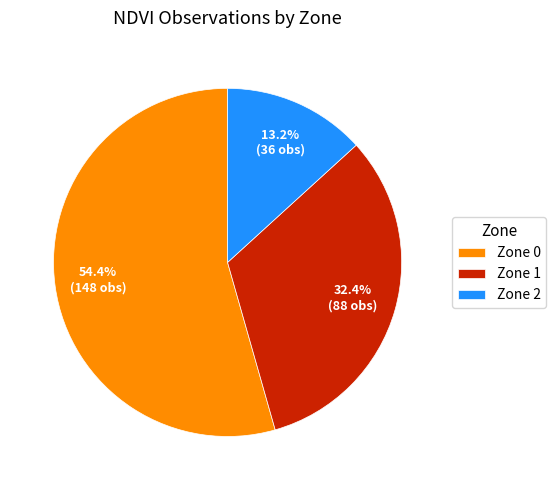

Which slice is the smallest?

Zone 2